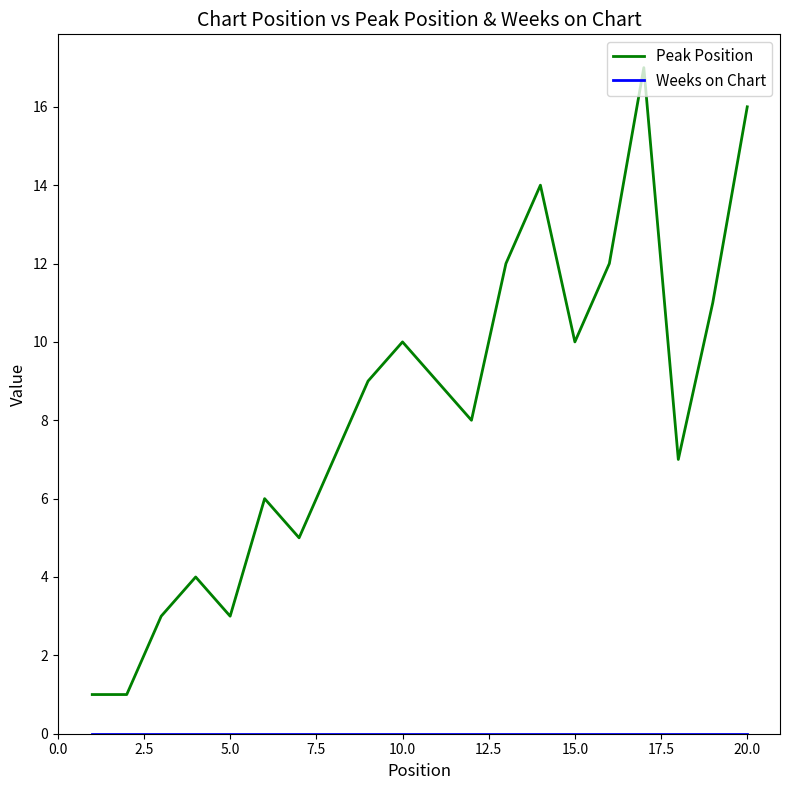

Which series has the largest total across all categories?

Peak Position